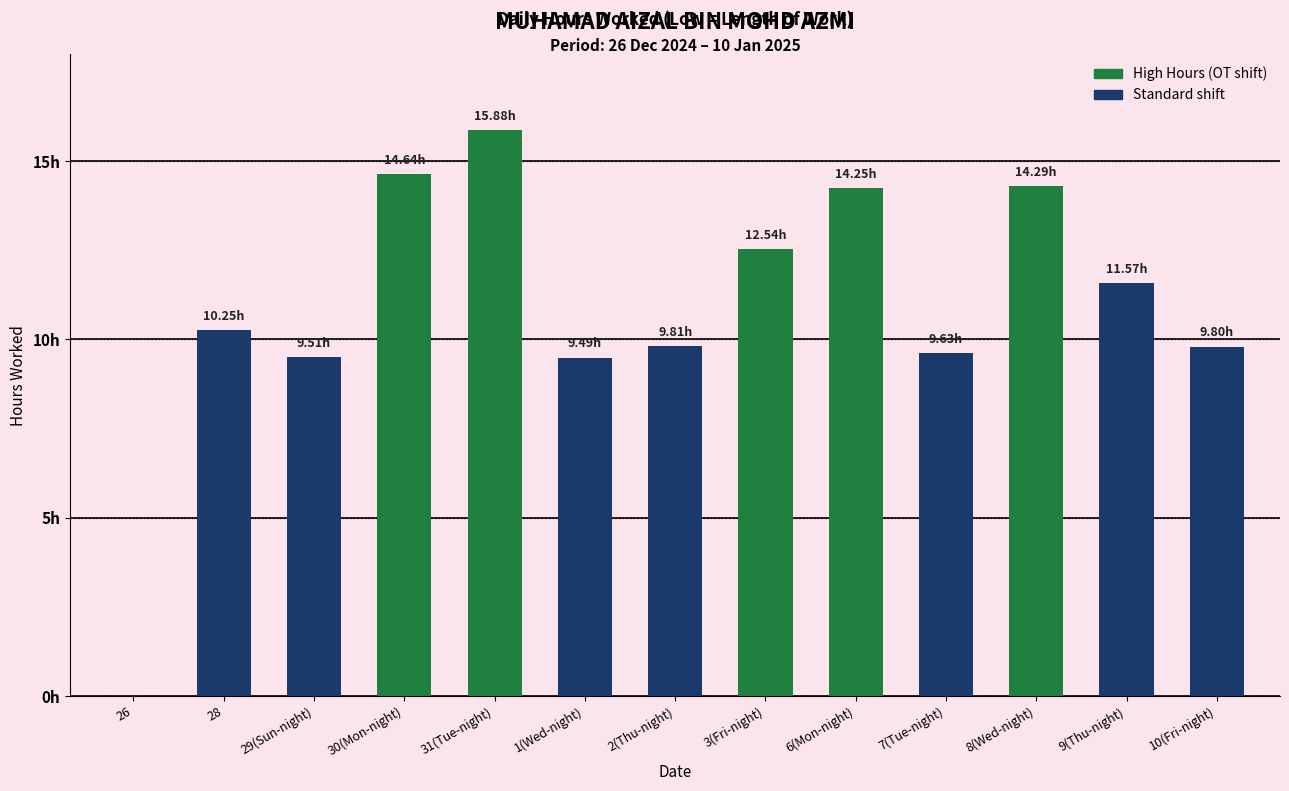

Which has a higher value, 10(Fri-night) or 30(Mon-night)?

30(Mon-night)